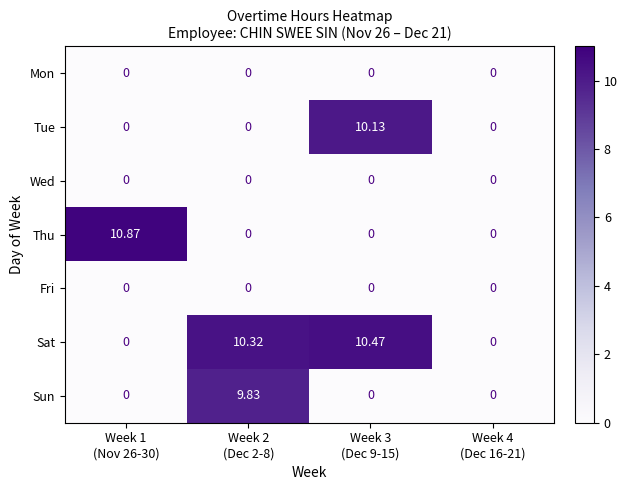

Which series has the largest range (max minus min)?

Thu